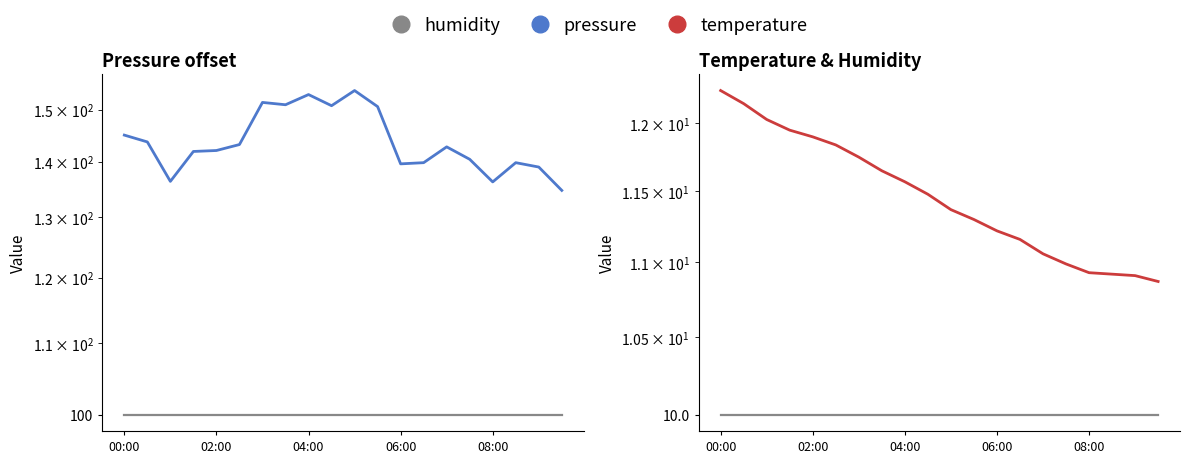

Where is the first local maximum for pressure?

6